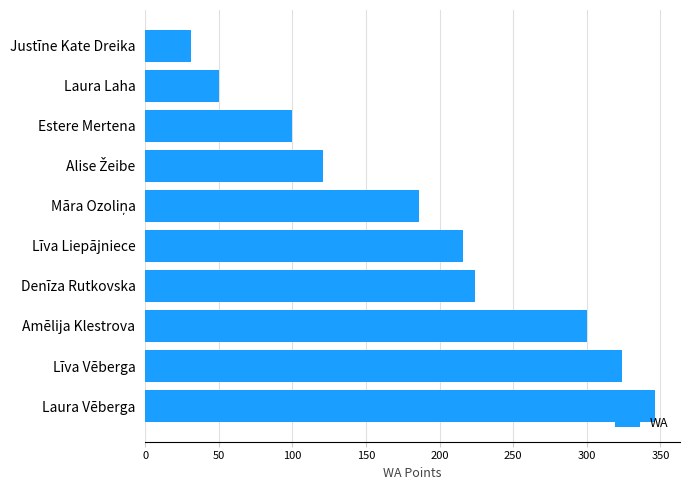

What is the approximate value at Laura Vēberga, to the nearest 10?

350